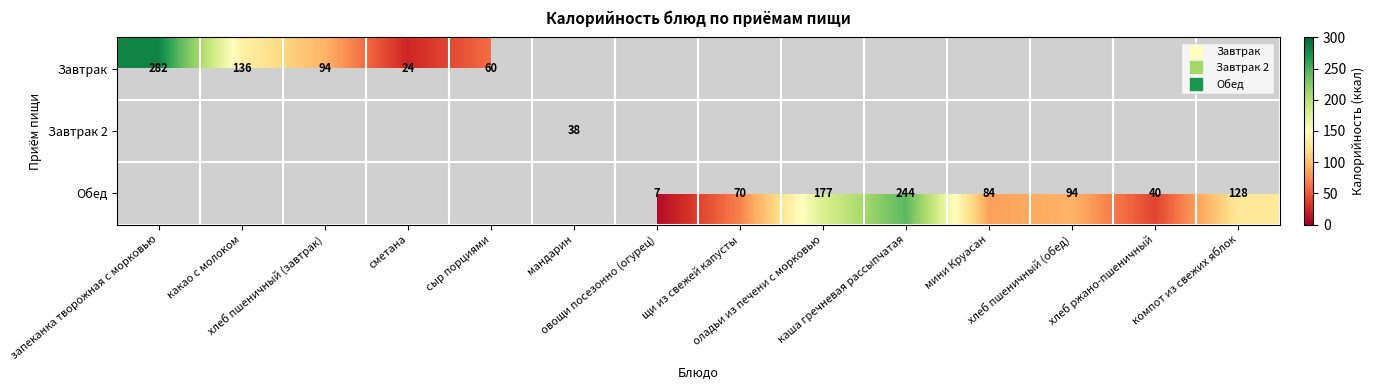

What is the minimum value shown in the chart?

7.0